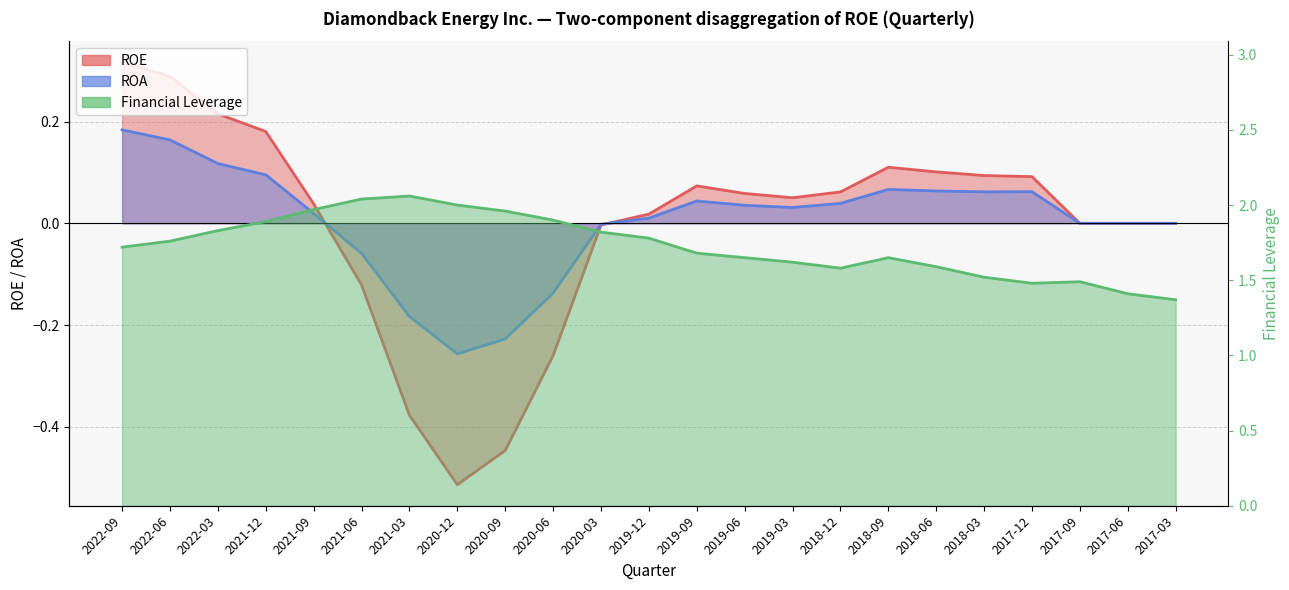

What is the average value of the Financial Leverage series?

1.7